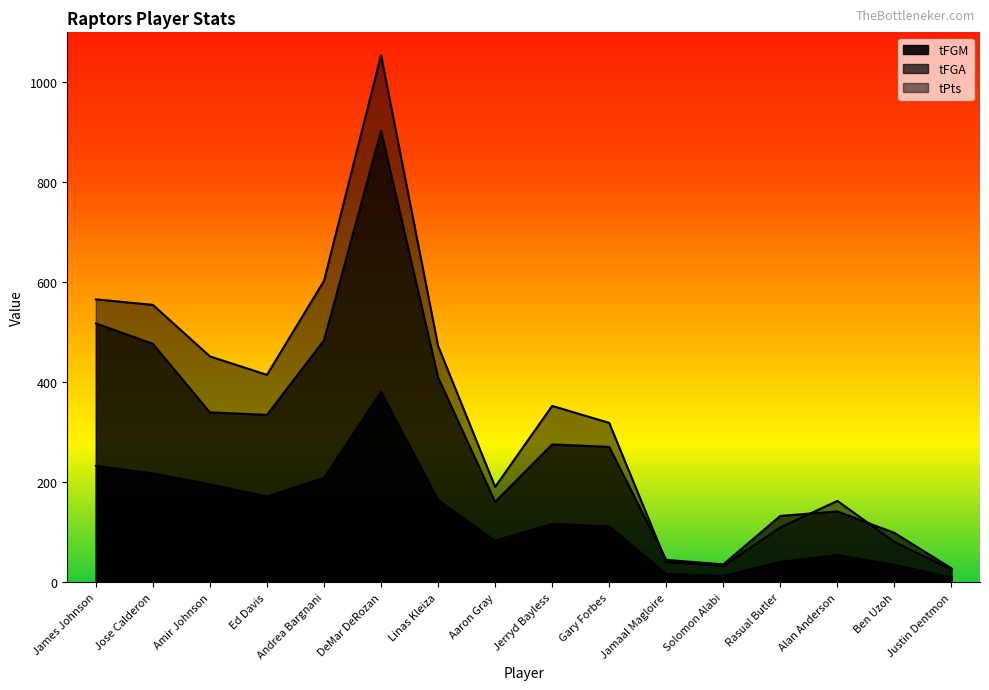

What is the highest value of the tFGM series?

381